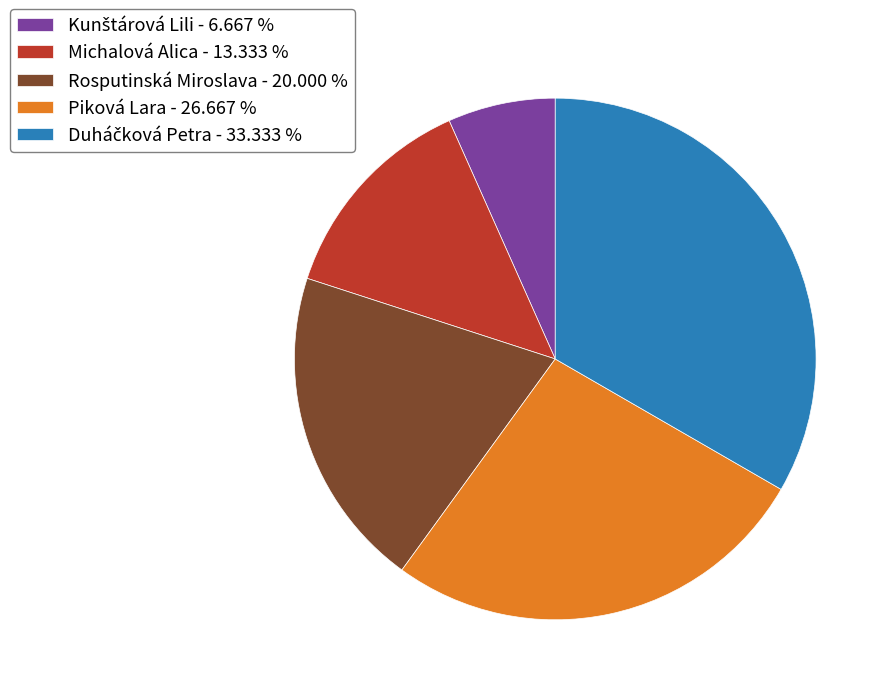

True or false: Piková Lara accounts for 36% of the total.

False